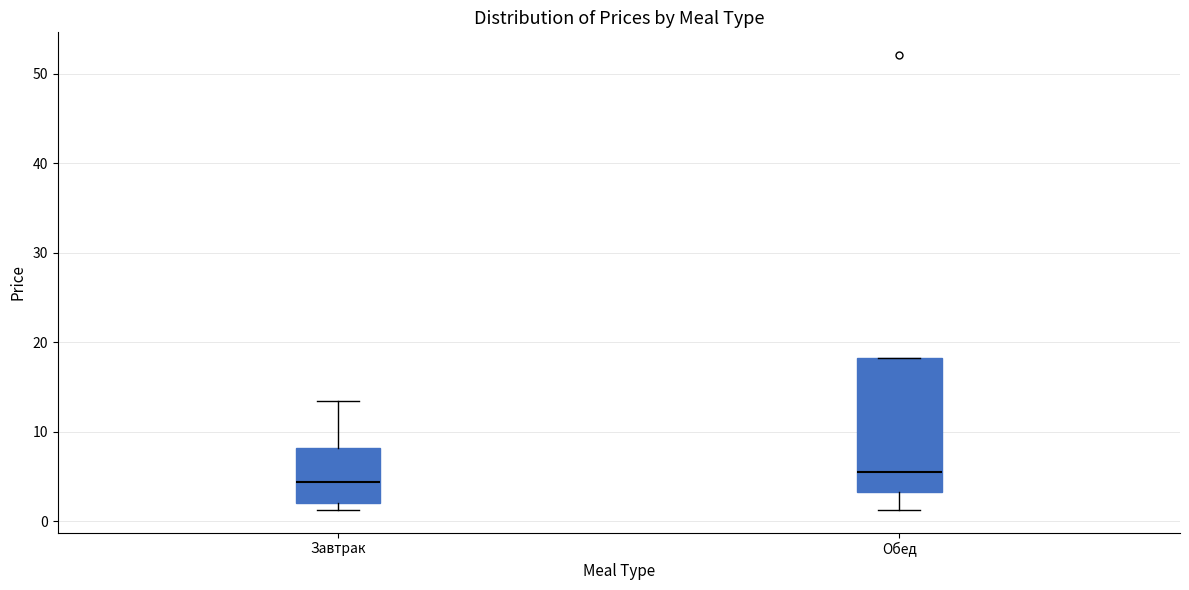

Which box's median line is the lowest?

Завтрак